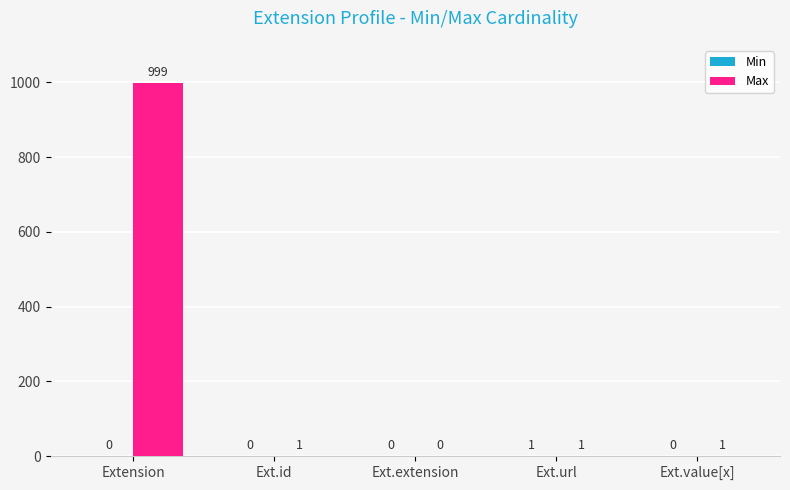

At which label does Max reach its peak?

Extension